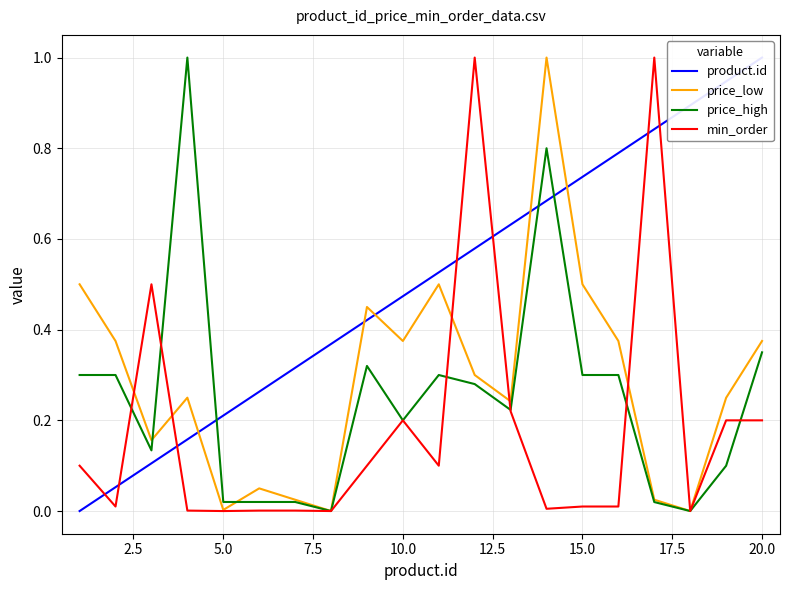

What is the highest value of the price_high series?

1.0